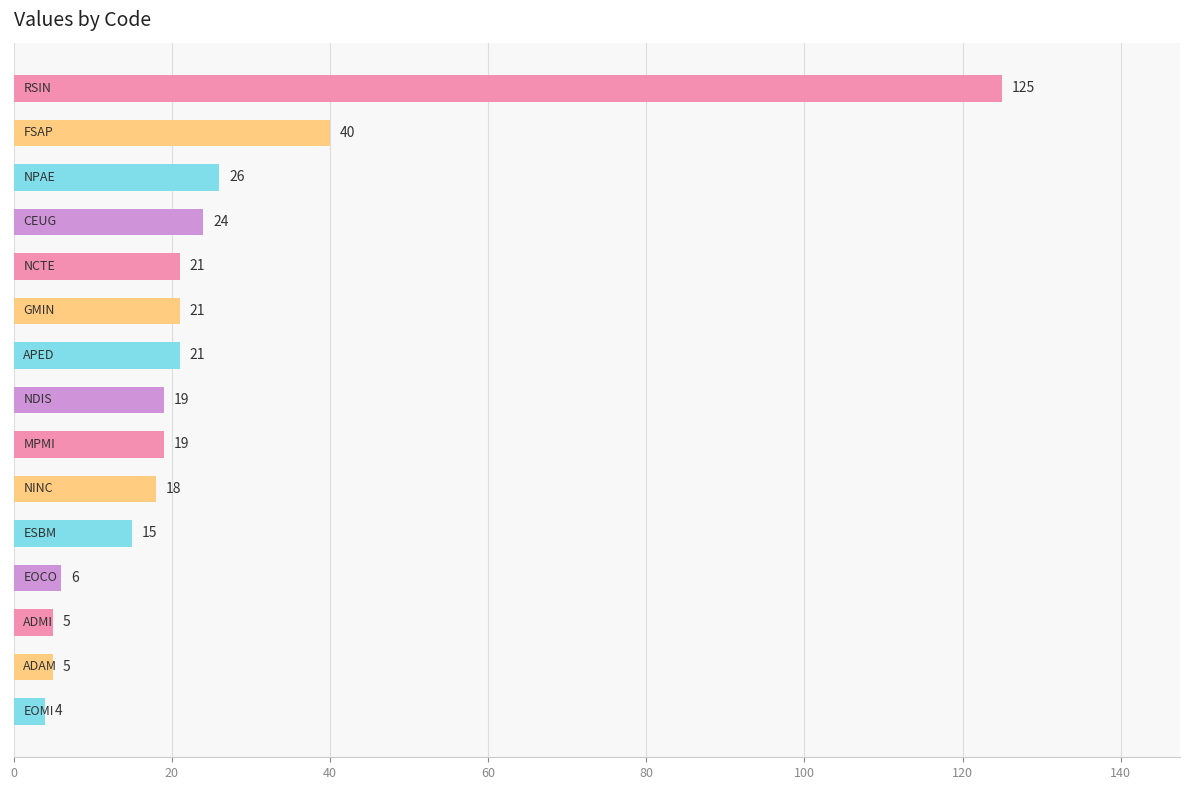

Reading bottom to top, list all the values displayed in this chart.

4	5	5	6	15	18	19	19	21	21	21	24	26	40	125